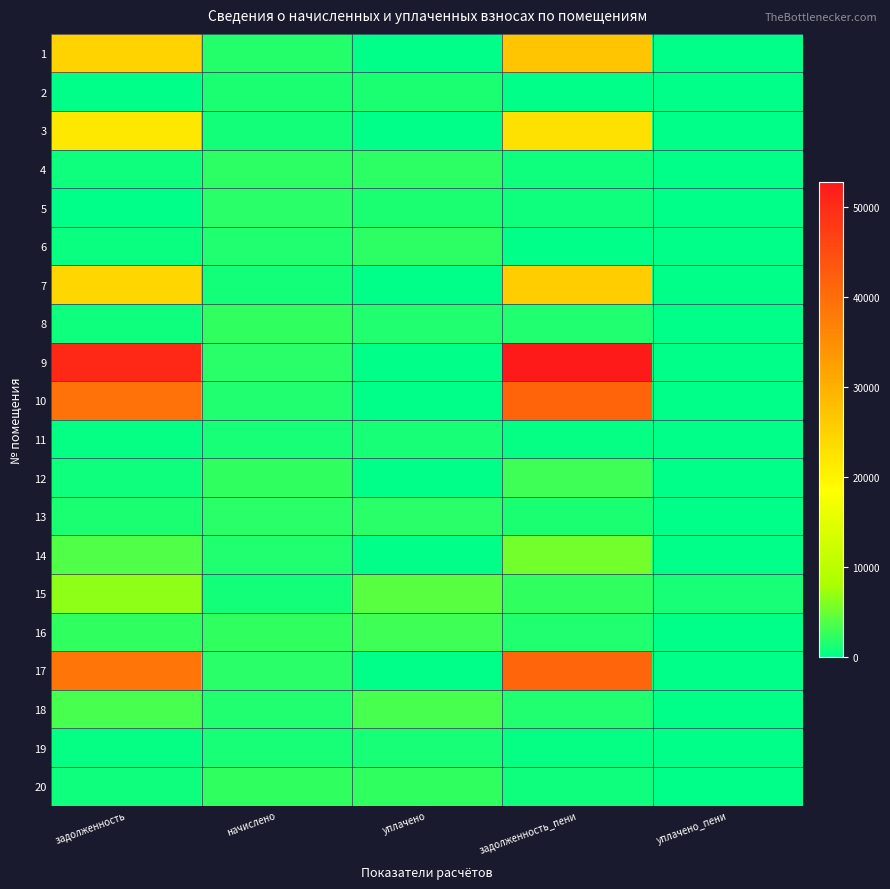

What is the maximum value shown in the chart?

52699.0